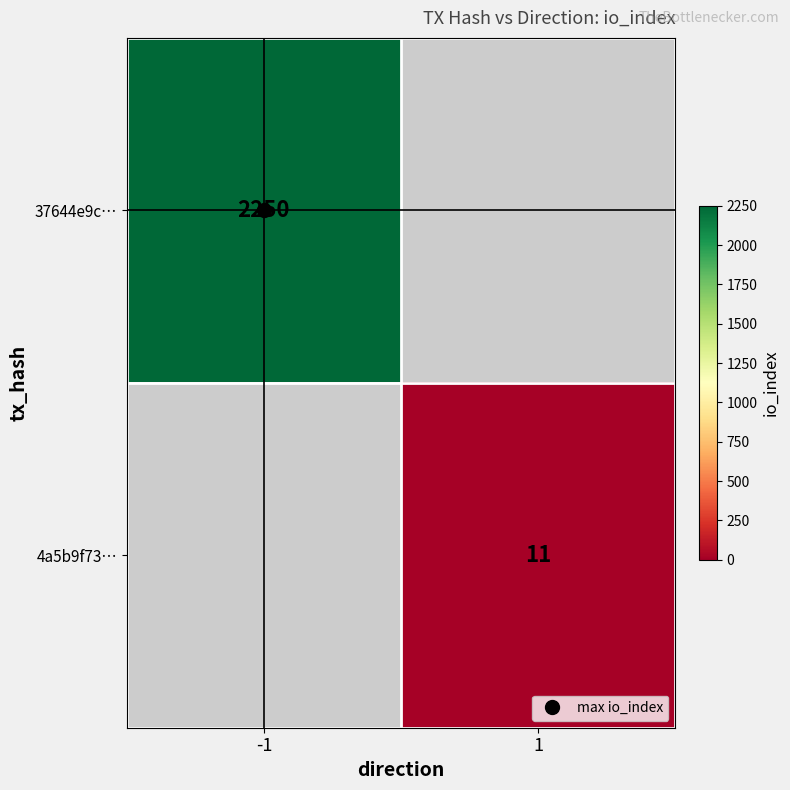

How many distinct data groups are displayed?

2